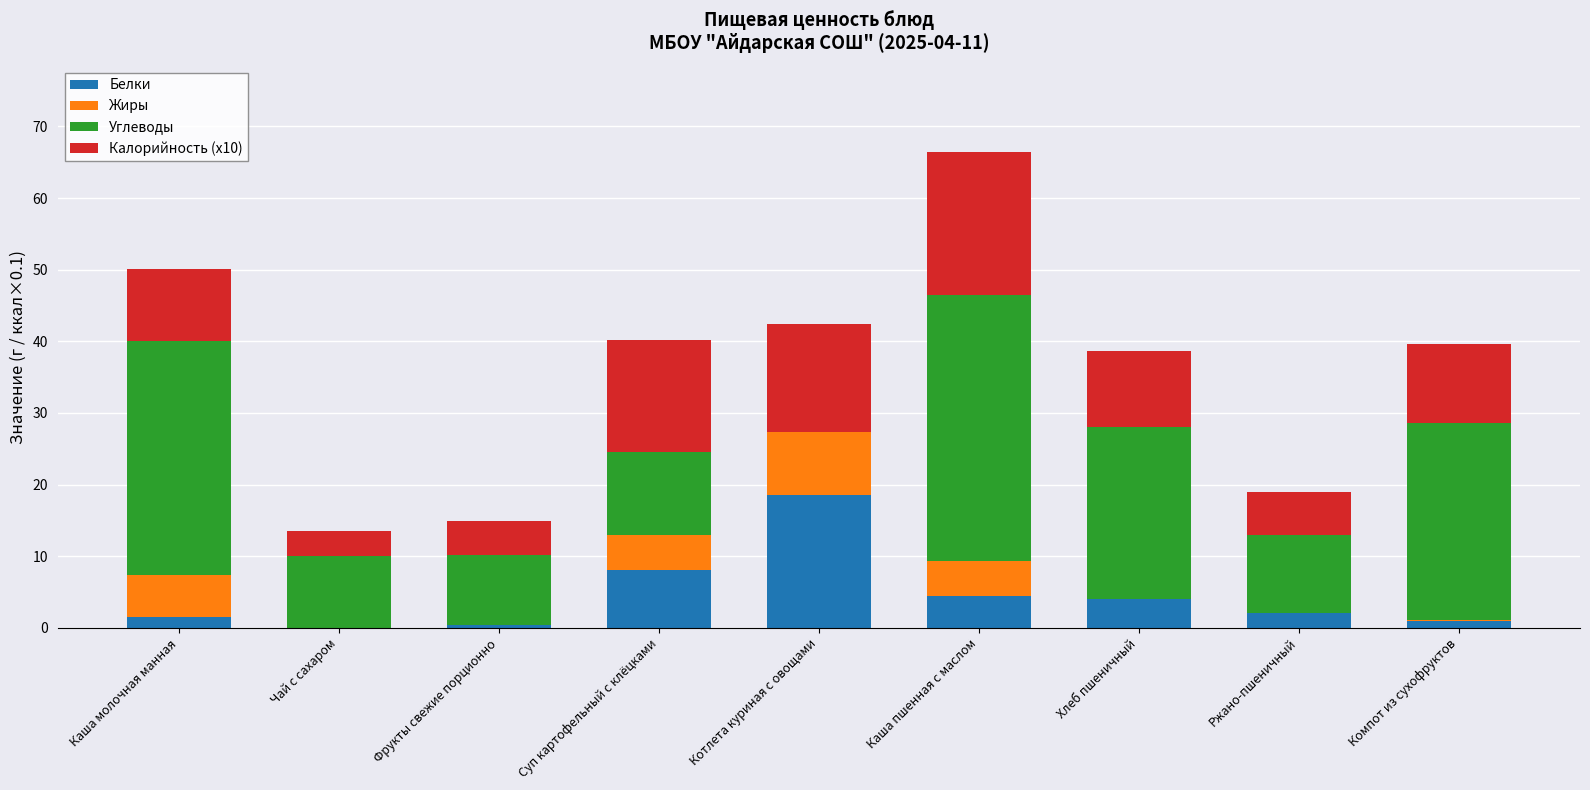

The Белки series shows 11.2 at Суп картофельный с клёцками. True or false?

False